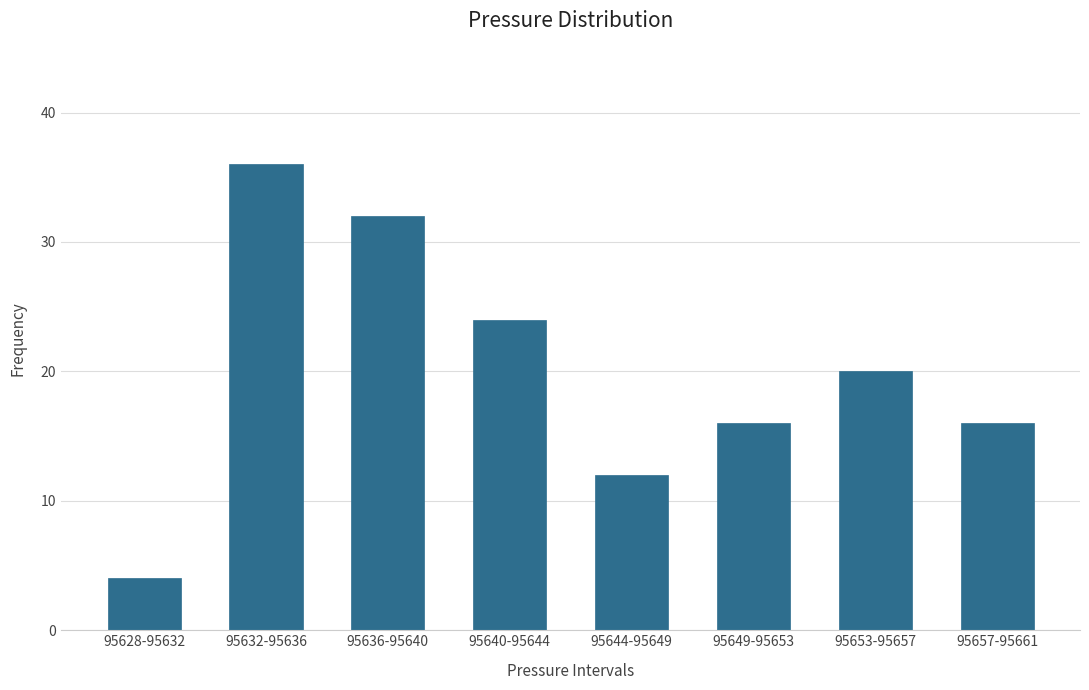

Reading right to left, list all the values displayed in this chart.

16	20	16	12	24	32	36	4